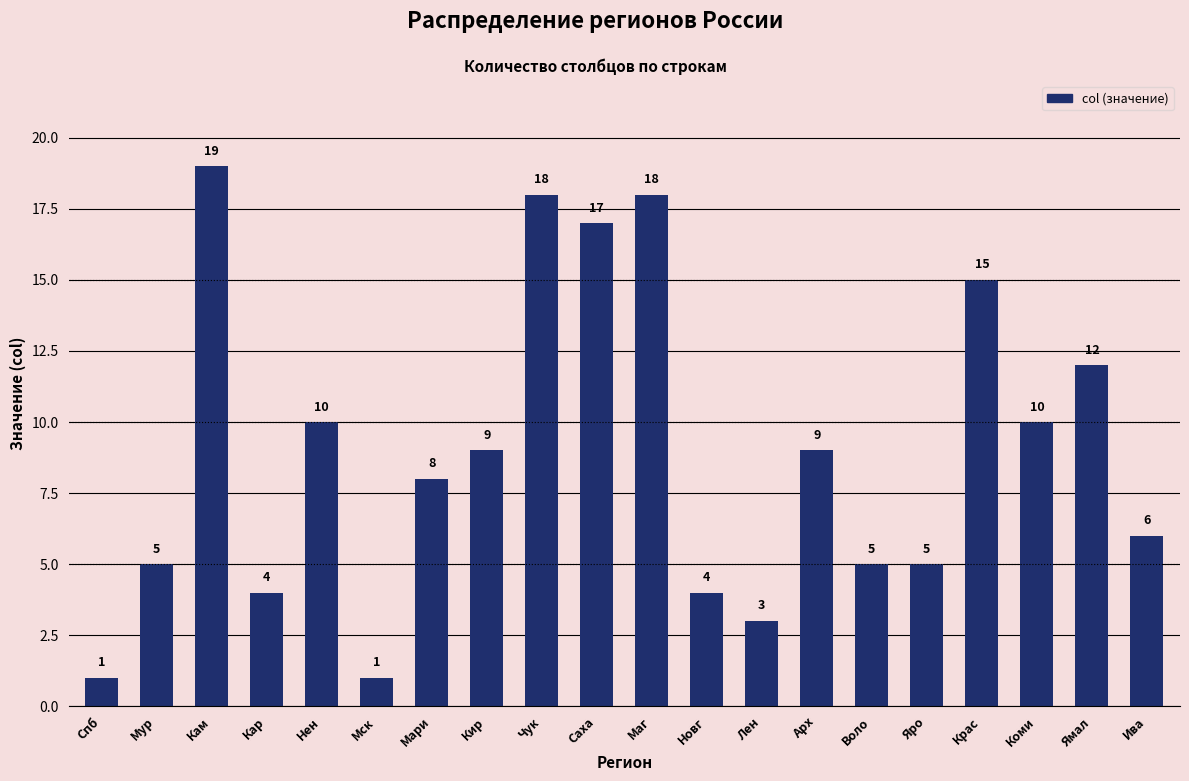

What is the label of the 19th bar from the left?

Ямал